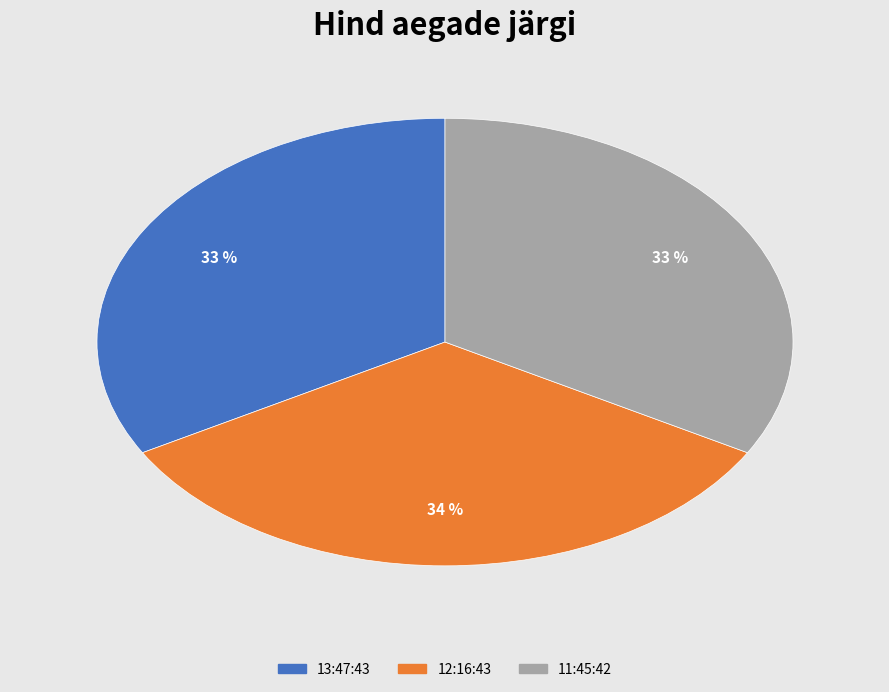

Combined, do 13:47:43 and 12:16:43 account for over 50%?

Yes